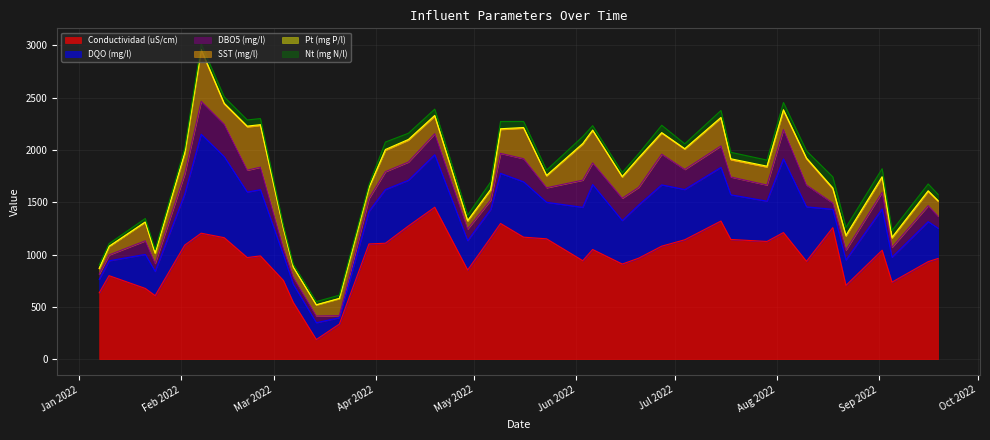

What is the greatest value displayed?

1452.0